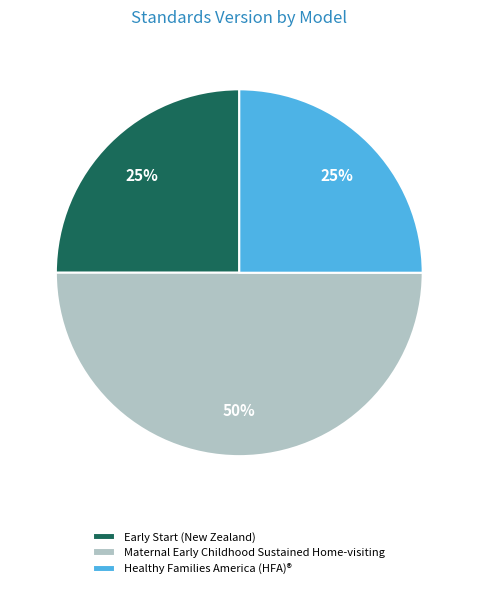

Between Maternal Early Childhood Sustained Home-visiting and Healthy Families America (HFA)®, which is larger?

Maternal Early Childhood Sustained Home-visiting